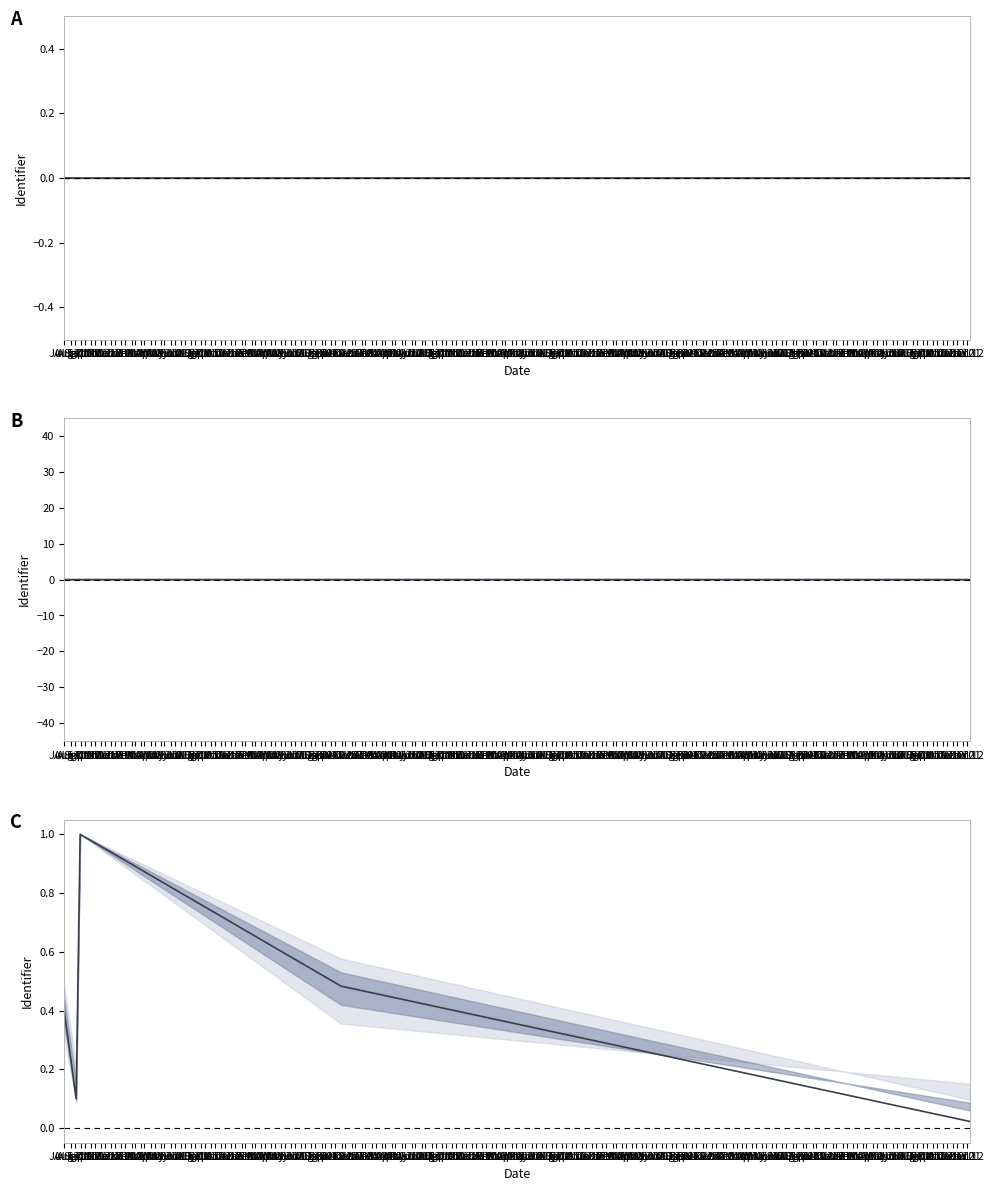

Does the chart have visible grid lines?

No